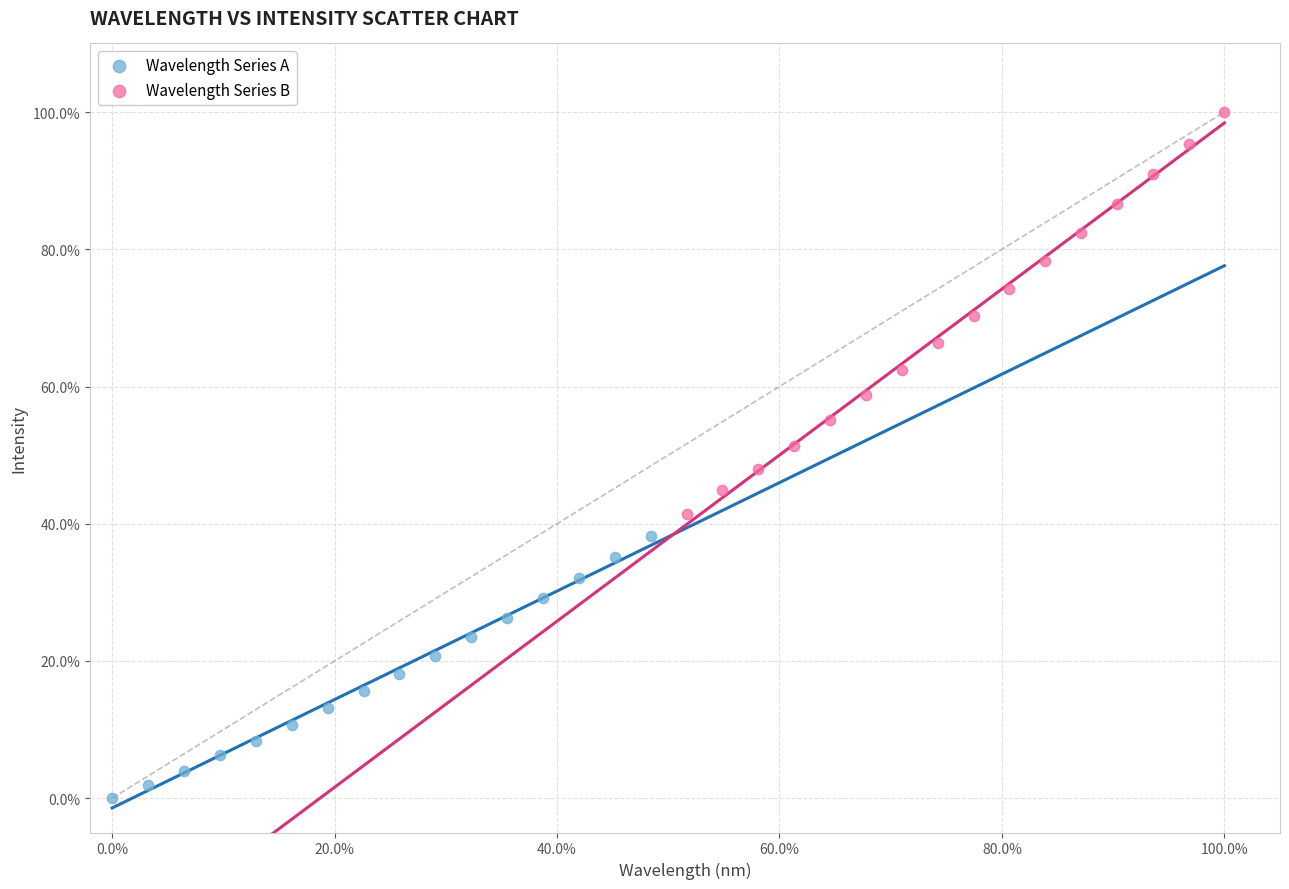

What are all the series names shown in the legend?

Wavelength Series A, Wavelength Series B